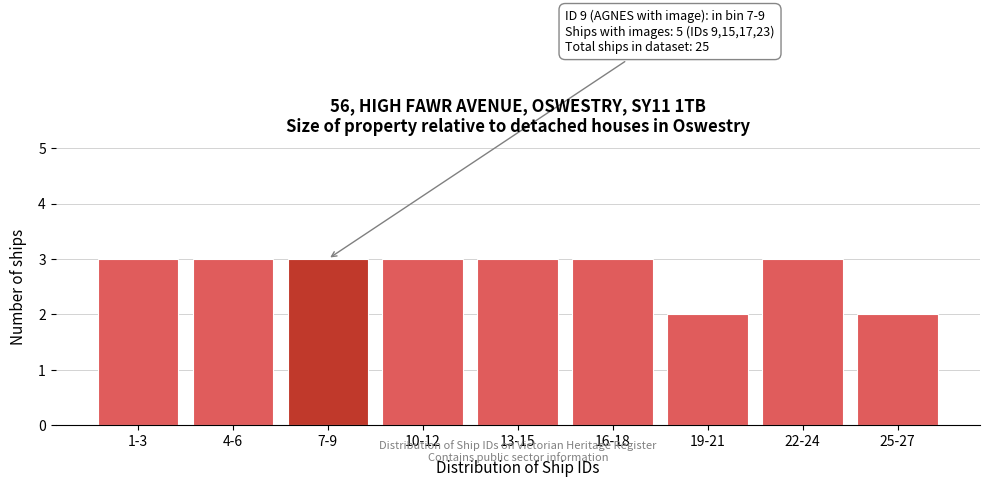

Reading left to right, extract all data points from this chart.

1-3=3	4-6=3	7-9=3	10-12=3	13-15=3	16-18=3	19-21=2	22-24=3	25-27=2